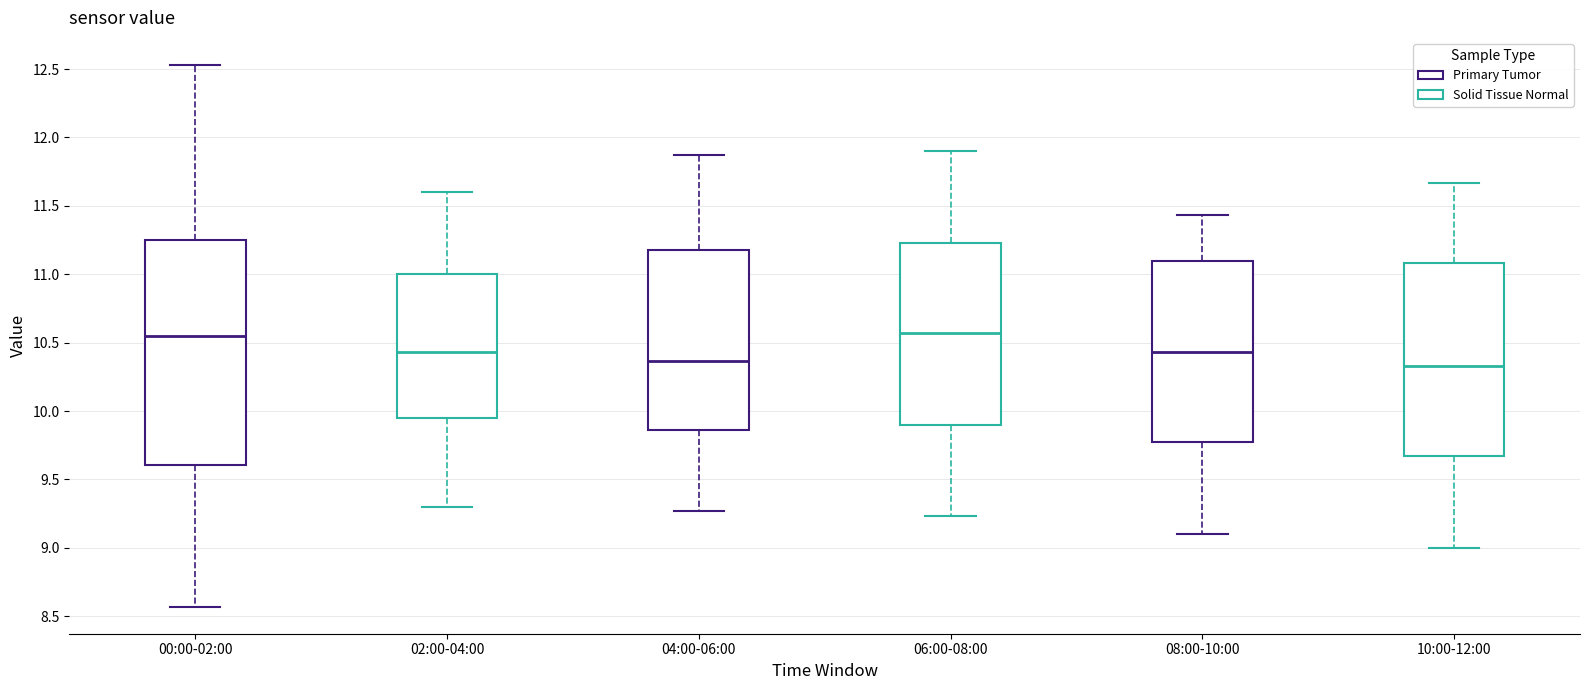

Where does the upper whisker of the box for 04:00-06:00 end on the y-axis? The values are not printed on the chart, so give them approximately, as read against the axis.

11.85